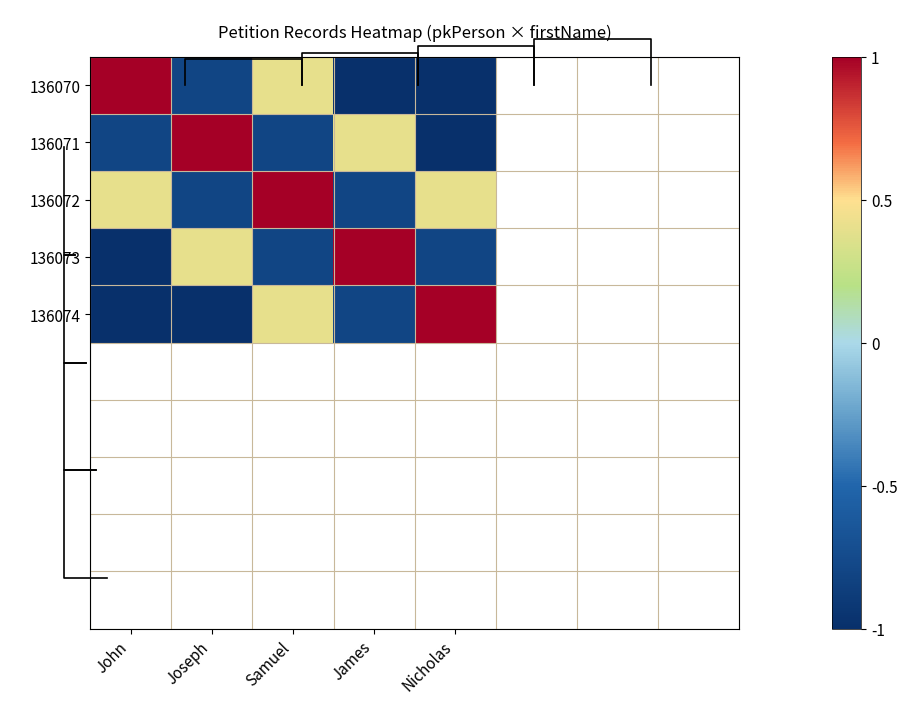

Read the 136073 value at Nicholas.

-0.8